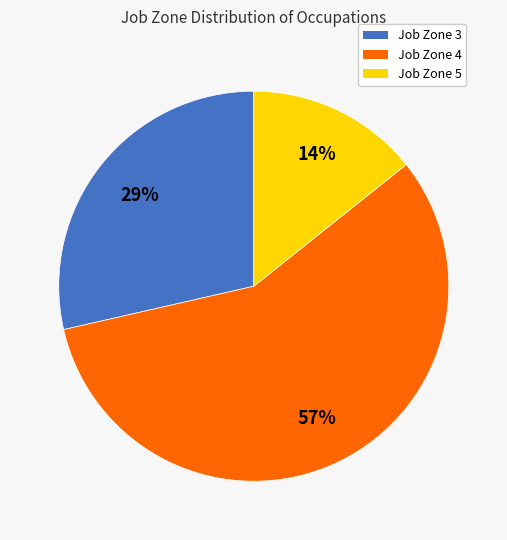

To the nearest percent, what is the difference between the largest and smallest slice percentages?

43%